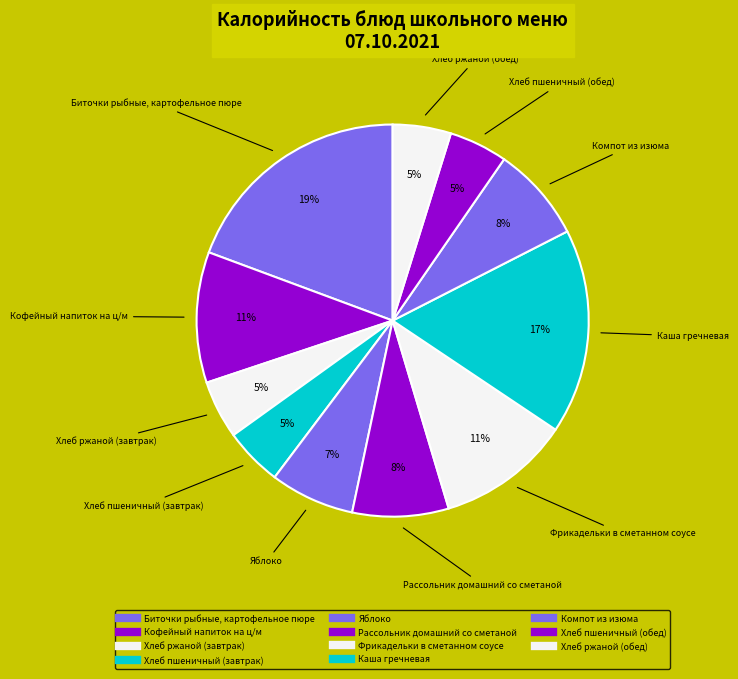

The Каша гречневая slice represents 17% of the pie. True or false?

True